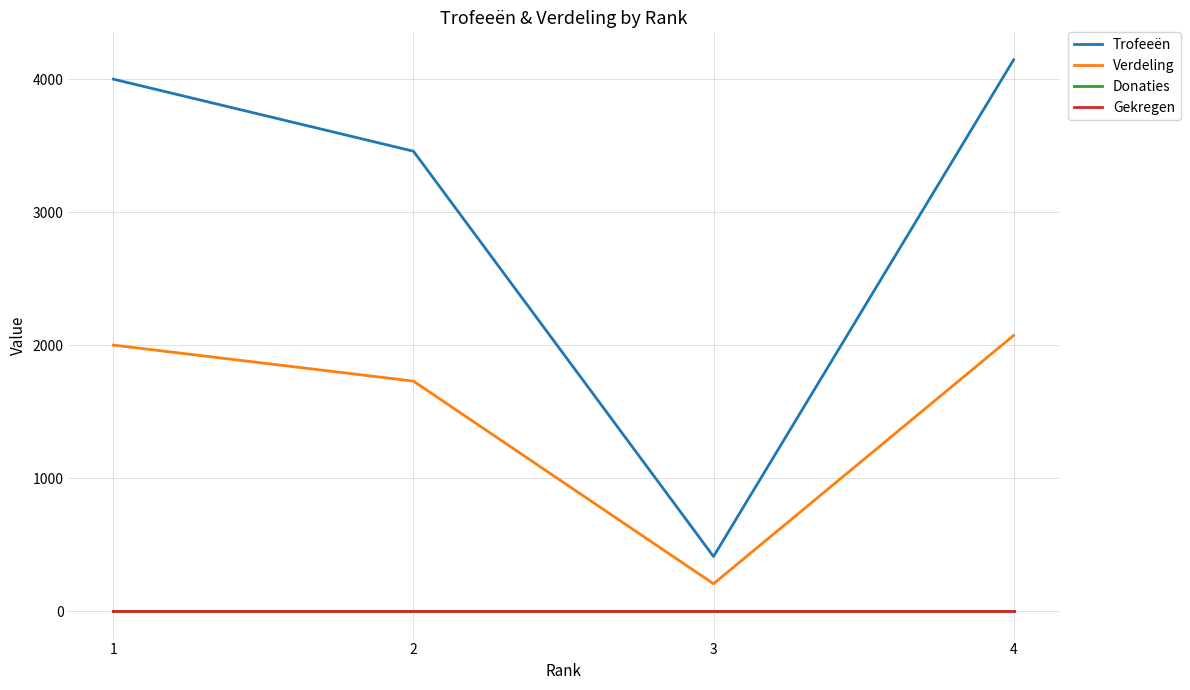

The Trofeeën series shows 410 at 3. True or false?

True